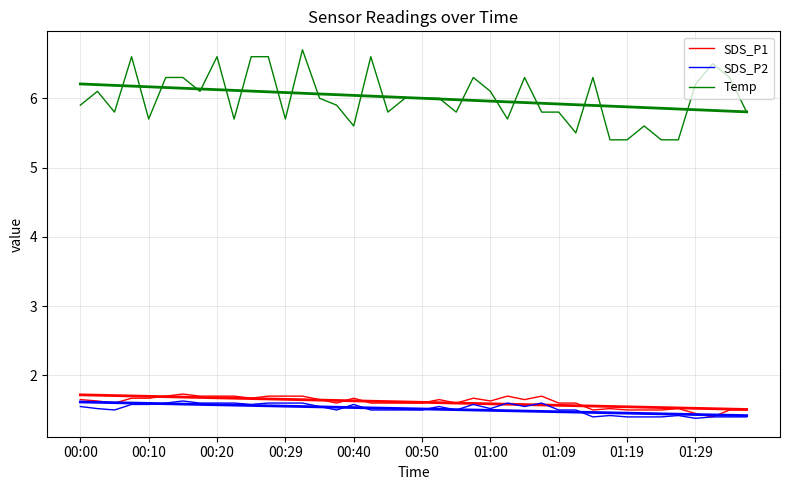

True or false: Temp and SDS_P1 intersect in this chart.

False